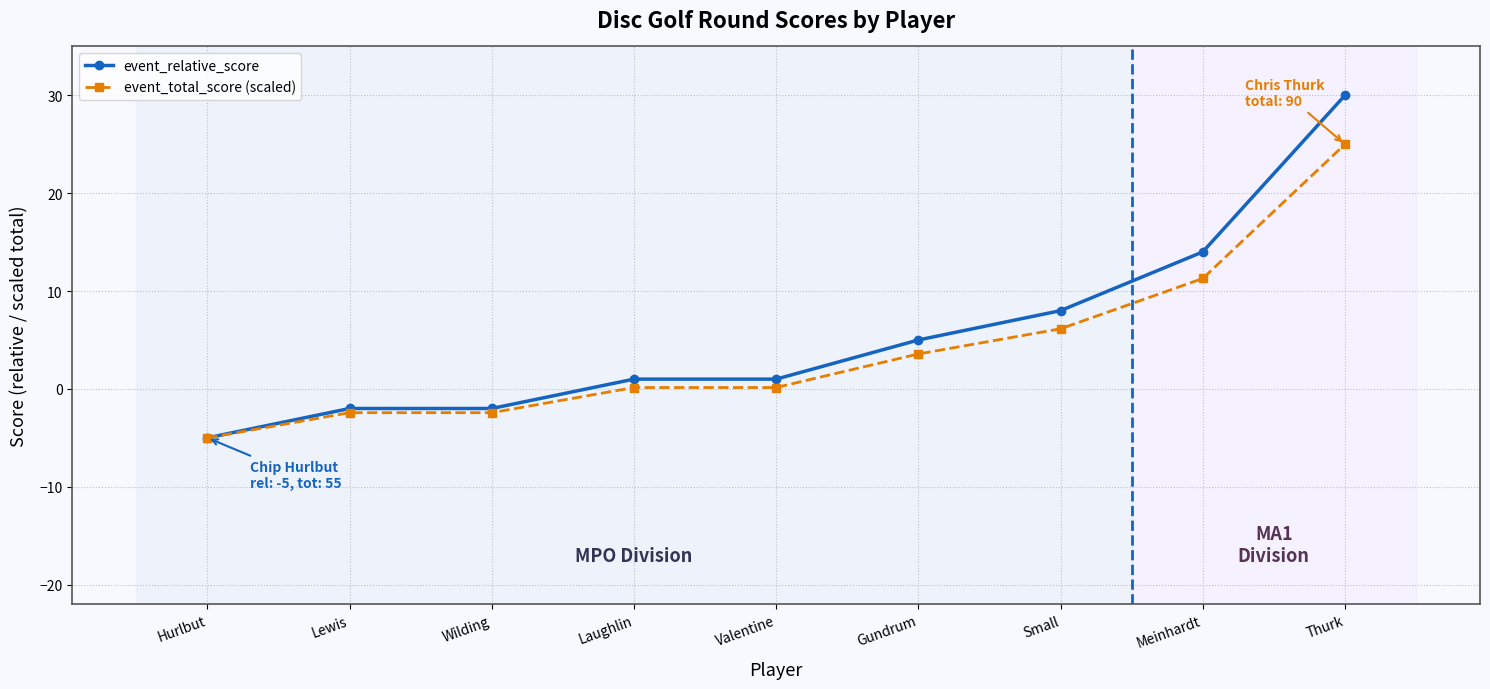

What is the label of the 2nd point from the left?

Lewis